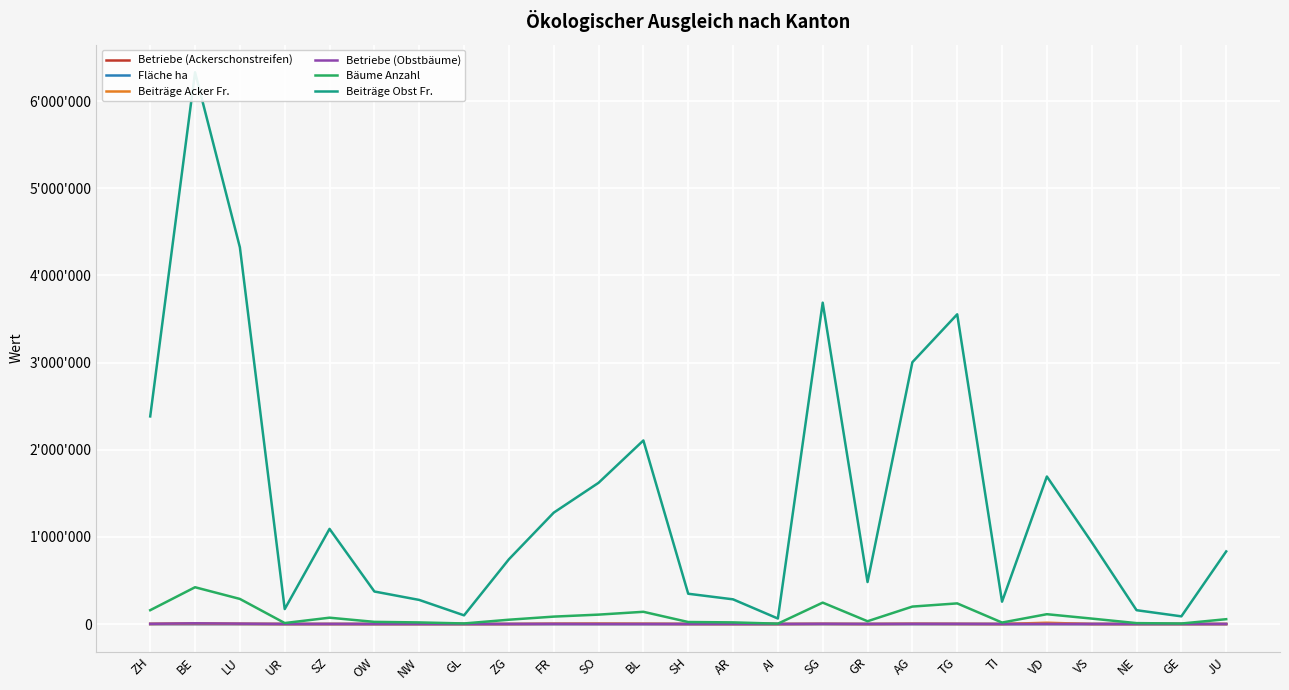

List the series in order of their peak value, lowest first.

Fläche ha, Betriebe (Ackerschonstreifen), Betriebe (Obstbäume), Beiträge Acker Fr., Bäume Anzahl, Beiträge Obst Fr.